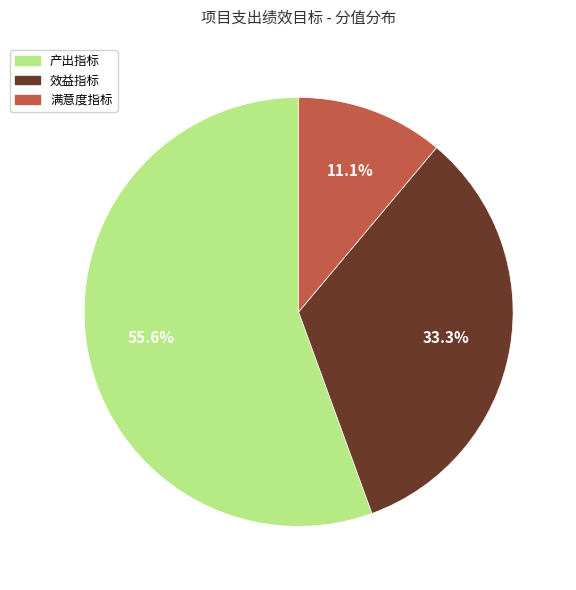

What portion of the pie excludes 产出指标?

44.4%